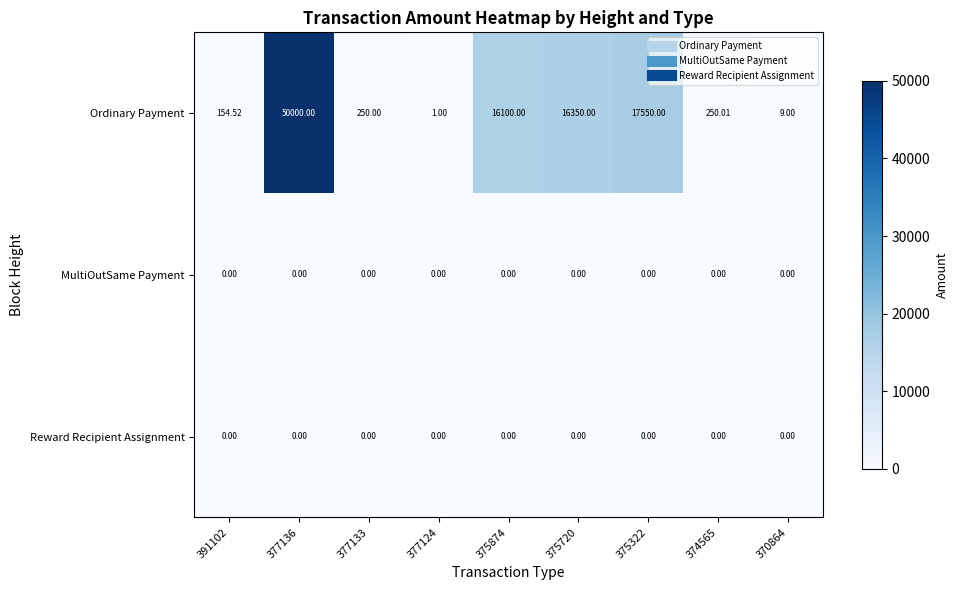

Which series has the largest total across all categories?

Ordinary Payment